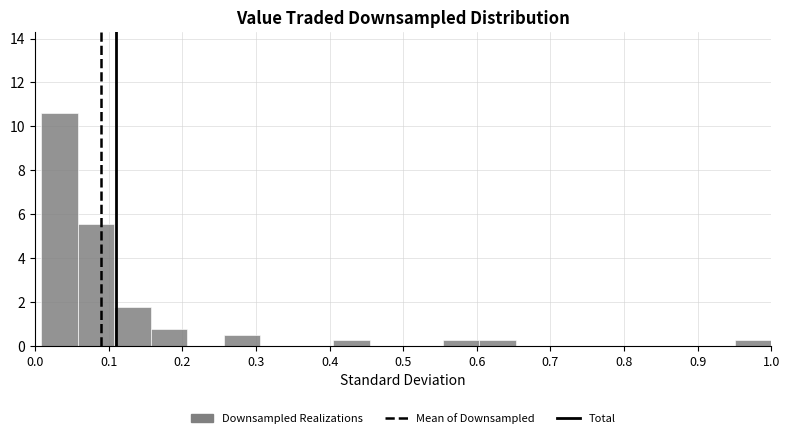

Reading left to right, list every bar in this chart as the range it spans on the x-axis followed by its height. Neither the bar edges nor the heights are printed on the chart, so give them approximately, as read against the axes.

0.01 to 0.06: 10.6
0.06 to 0.11: 5.6
0.11 to 0.16: 1.8
0.16 to 0.21: 0.8
0.21 to 0.26: 0
0.26 to 0.31: 0.6
0.31 to 0.36: 0
0.36 to 0.41: 0
0.41 to 0.45: 0.2
0.45 to 0.50: 0
0.50 to 0.55: 0
0.55 to 0.60: 0.2
0.60 to 0.65: 0.2
0.65 to 0.70: 0
0.70 to 0.75: 0
0.75 to 0.80: 0
0.80 to 0.85: 0
0.85 to 0.90: 0
0.90 to 0.95: 0
0.95 to 1.00: 0.2